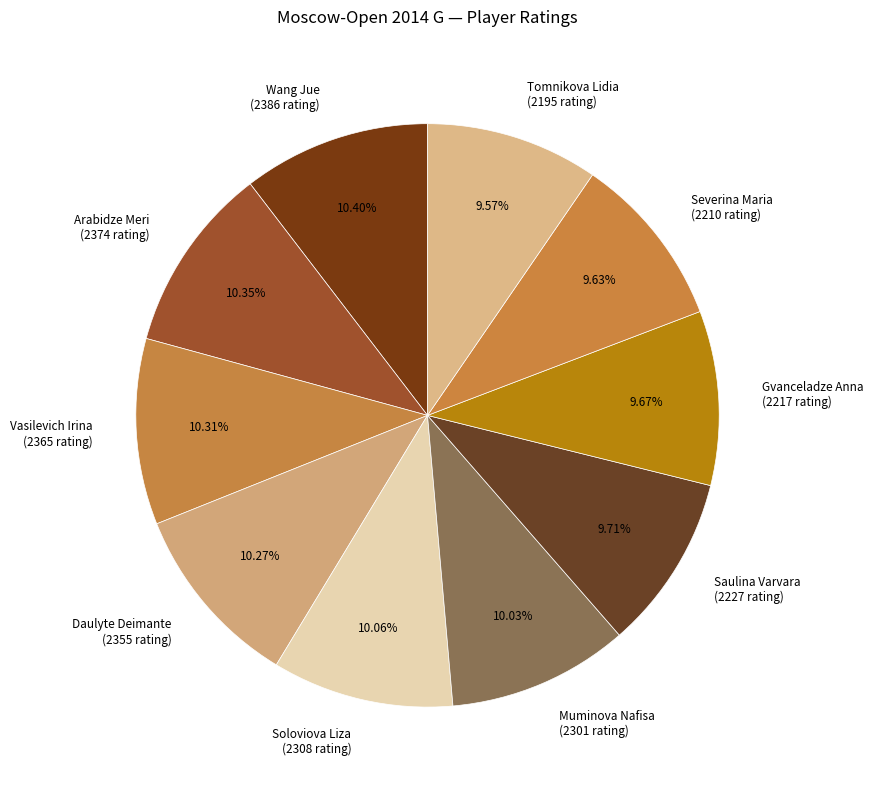

The Muminova Nafisa slice represents 1% of the pie. True or false?

False